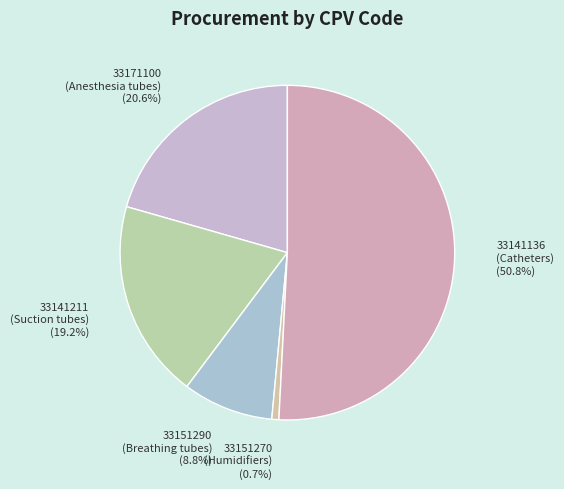

Rank the categories by value from highest to lowest.

33141136 (Catheters), 33171100 (Anesthesia tubes), 33141211 (Suction tubes), 33151290 (Breathing tubes), 33151270 (Humidifiers)